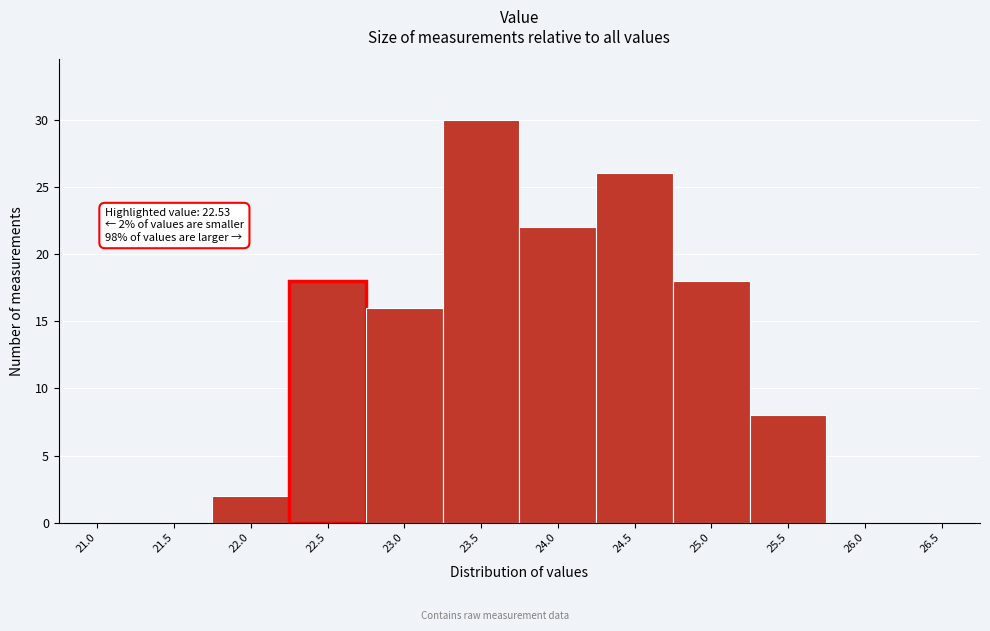

Reading left to right, extract all data points from this chart.

21.0=0	21.5=0	22.0=2	22.5=18	23.0=16	23.5=30	24.0=22	24.5=26	25.0=18	25.5=8	26.0=0	26.5=0